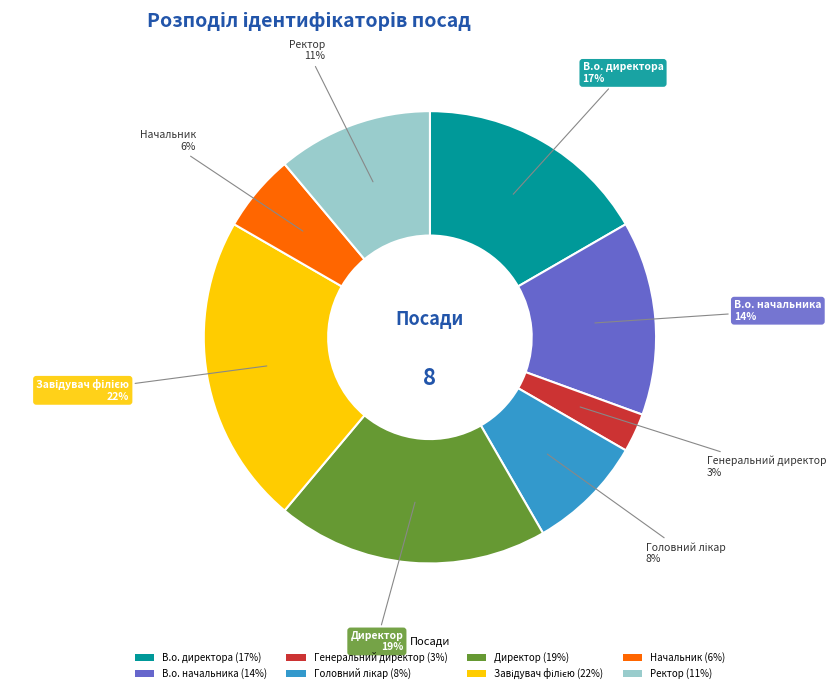

Combined, do Ректор (11%) and Генеральний директор (3%) account for over 50%?

No